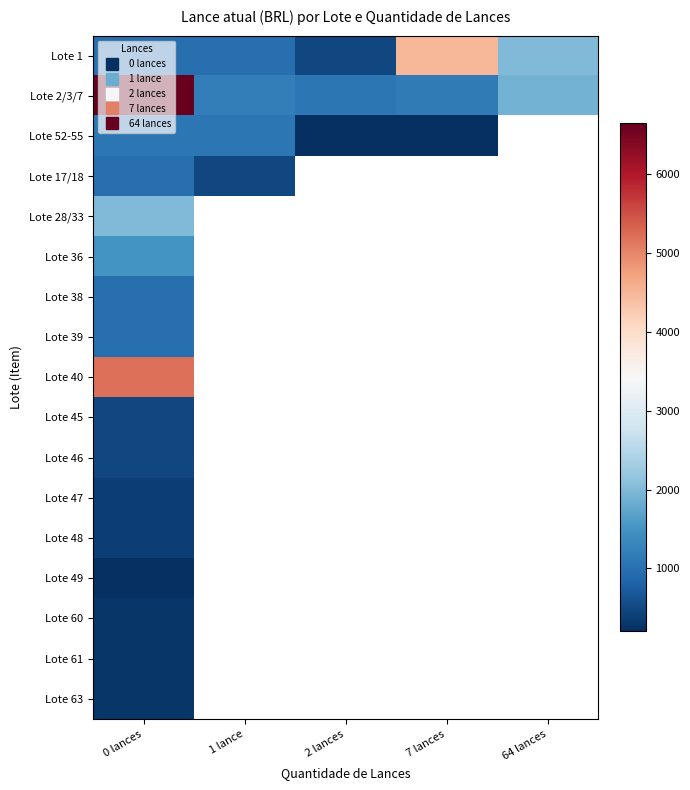

What is the greatest value displayed?

6650.0